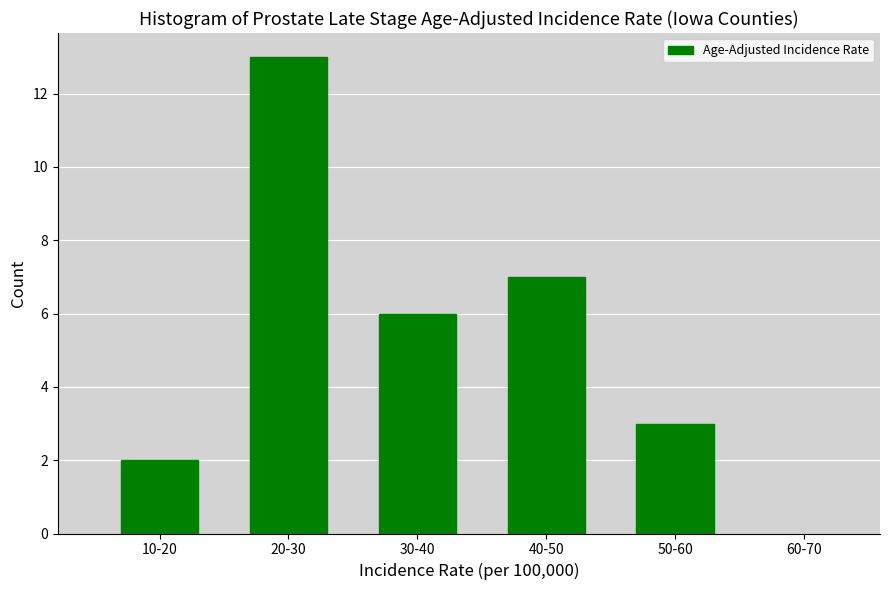

Reading left to right, list all the values displayed in this chart.

10-20=2	20-30=13	30-40=6	40-50=7	50-60=3	60-70=0